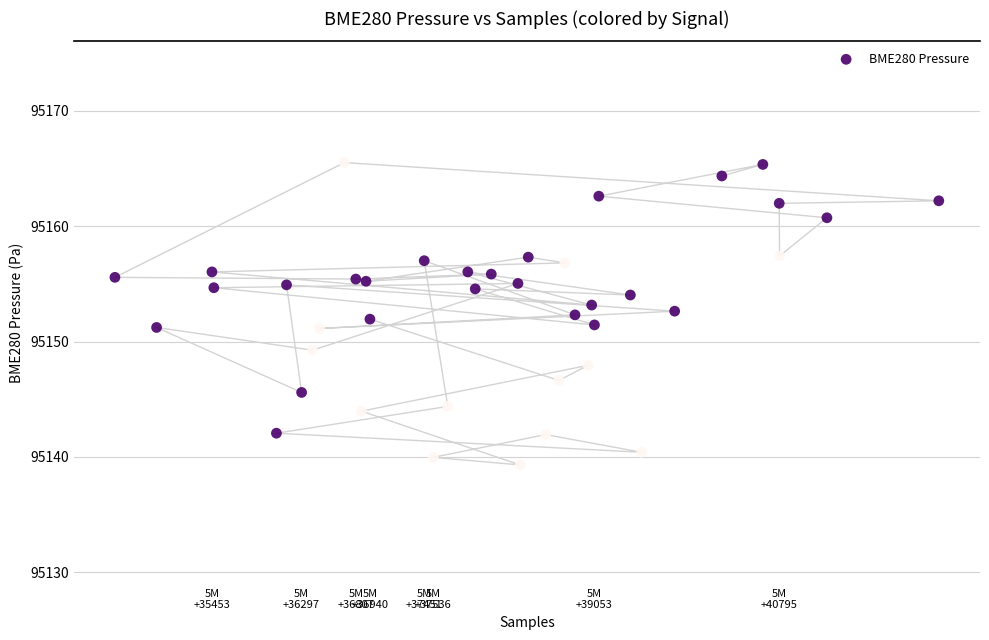

What is the range of Y values (max minus min)?

26.2